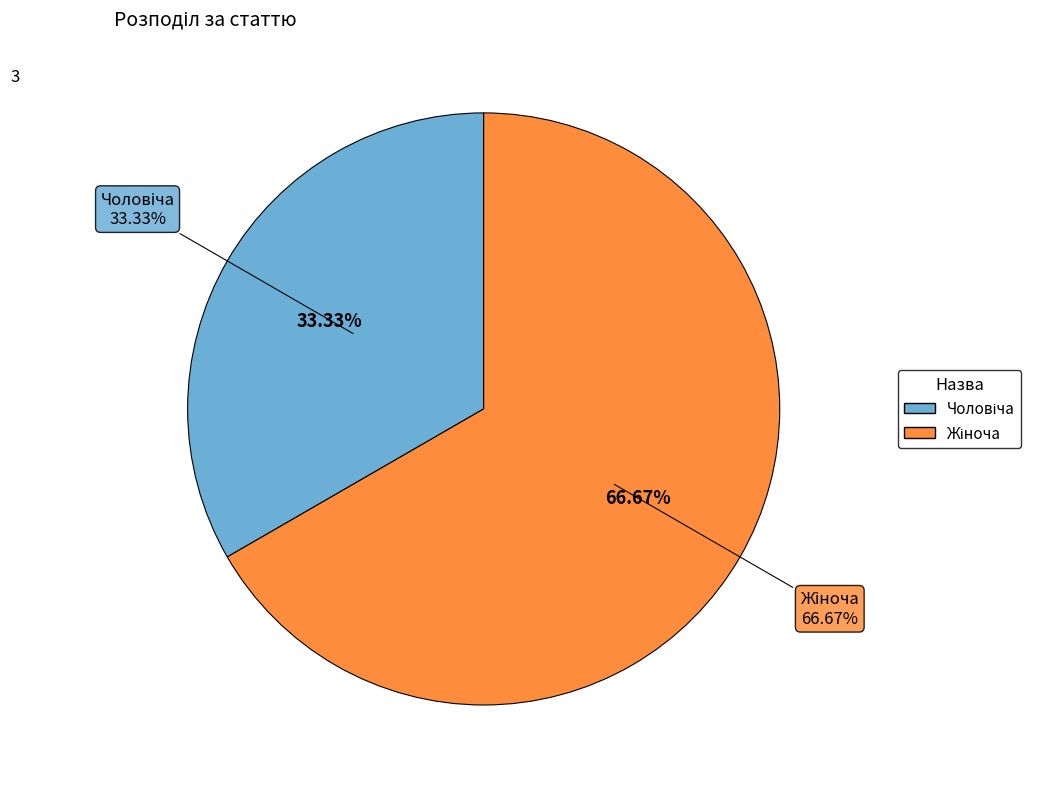

How many segments does this pie chart have?

2